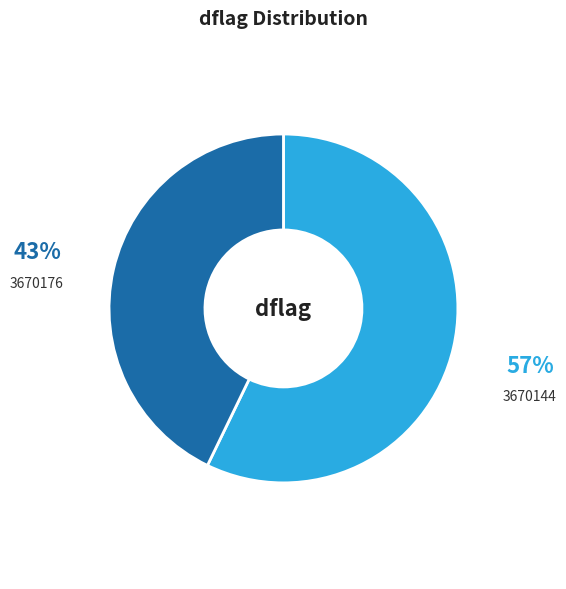

The 3670144 slice represents 57% of the pie. True or false?

True